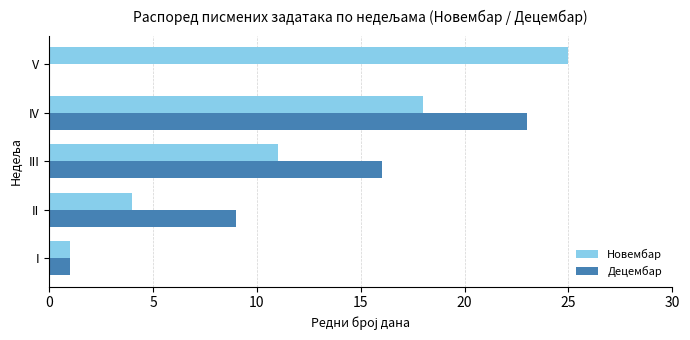

Count the number of data series in this chart.

2